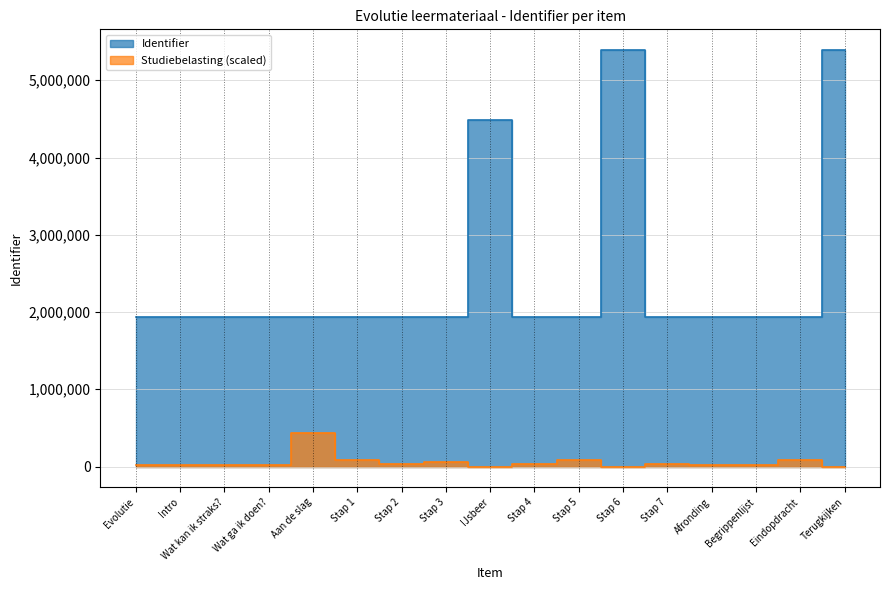

Which has a higher value, Stap 1 or Wat ga ik doen??

Stap 1